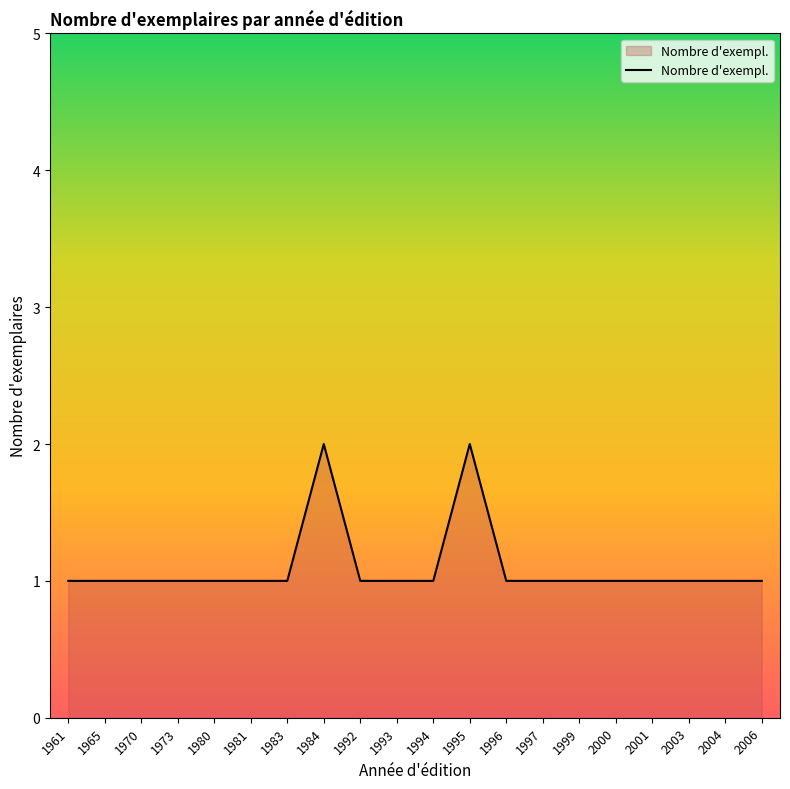

The value at 1981 is 1. True or false?

True